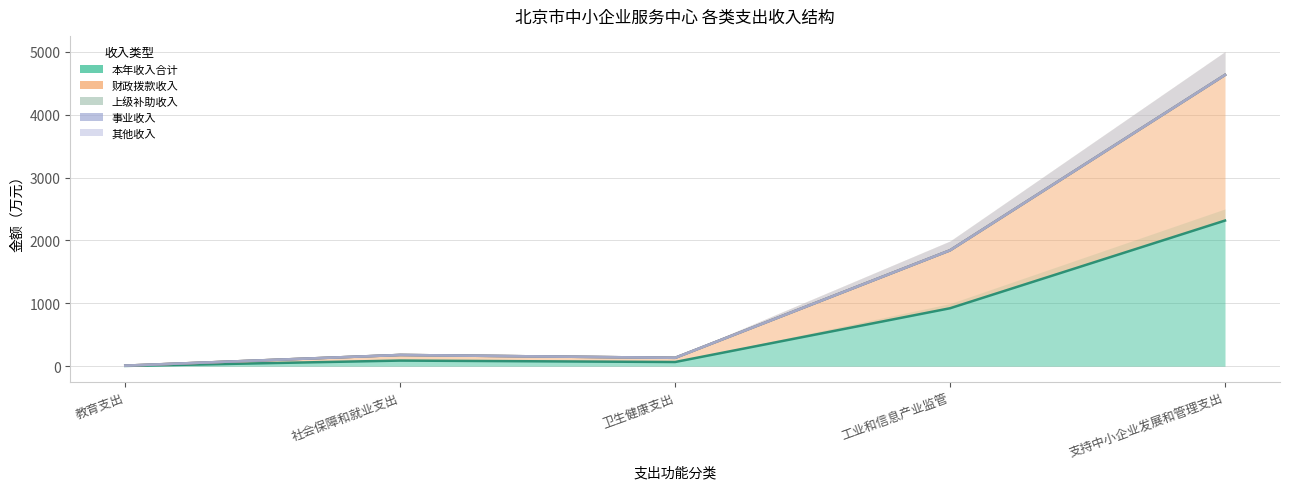

At which category does 本年收入合计 reach its first local peak?

社会保障和就业支出